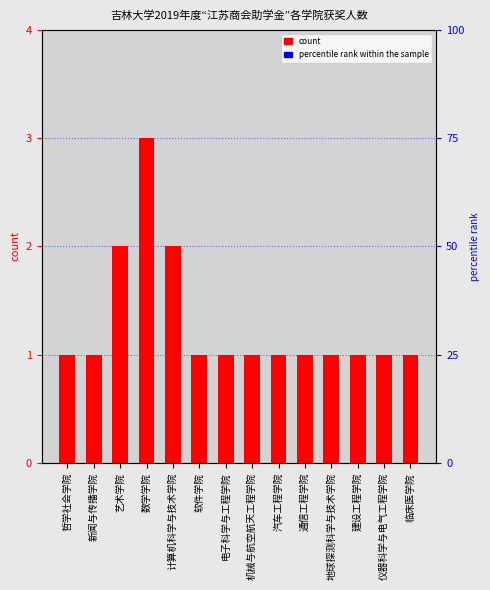

At which category does the chart reach its peak across all series?

数学学院